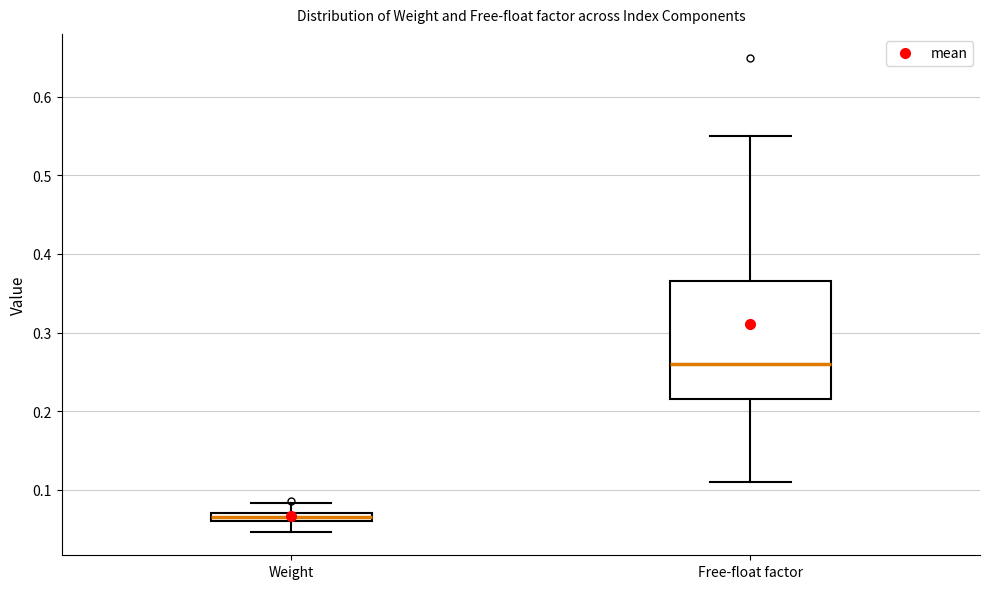

Which box's median line is the lowest?

Weight